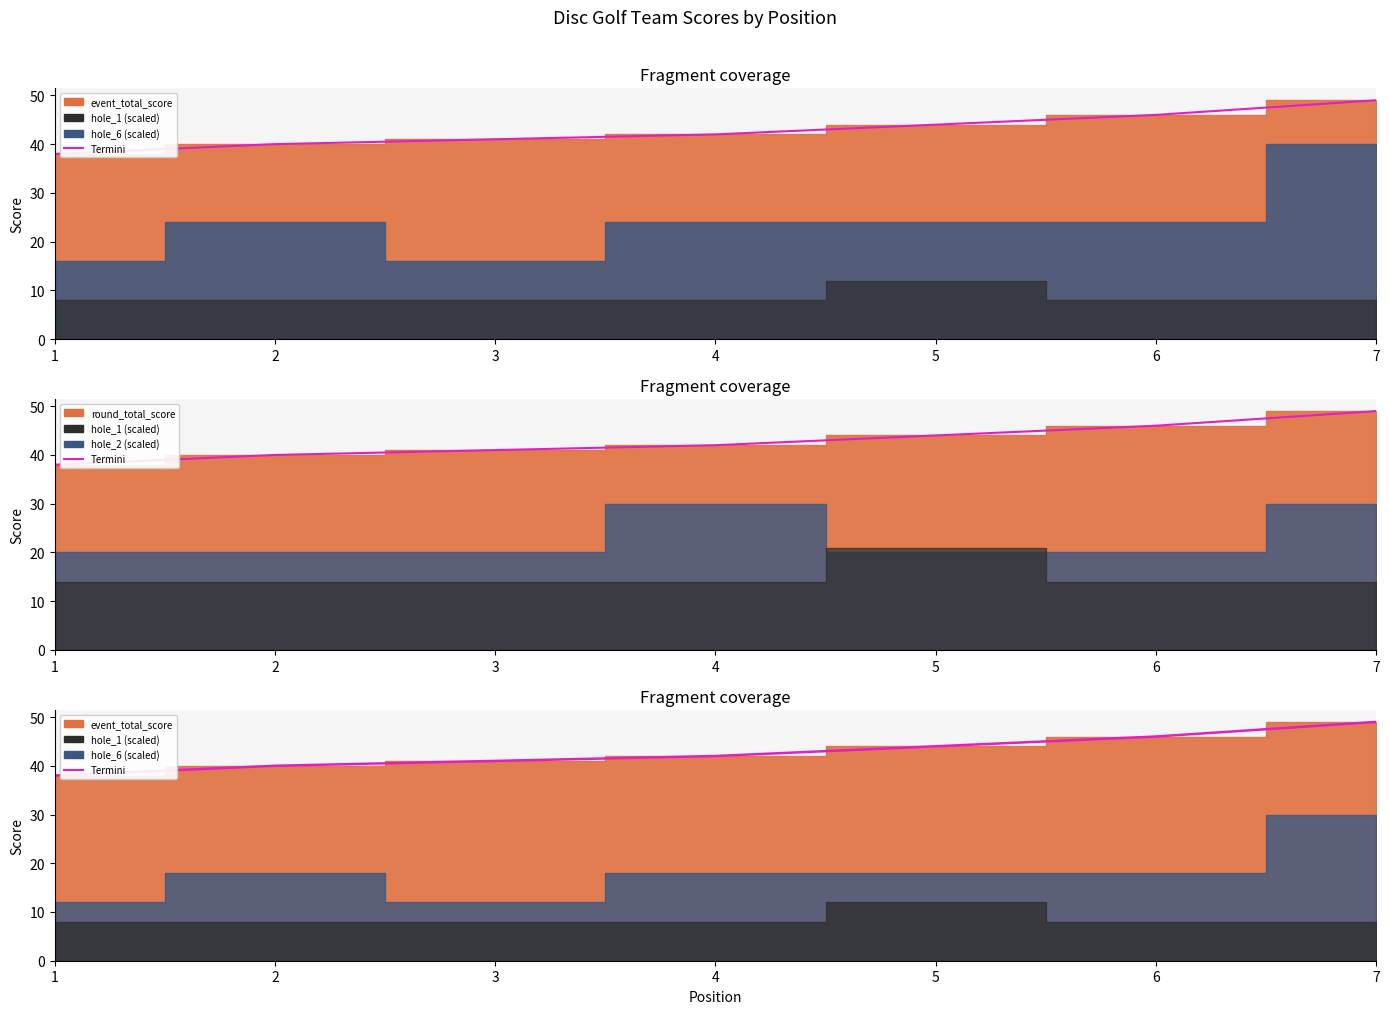

List the labels in order of value, smallest first.

1, 2, 3, 4, 5, 6, 7